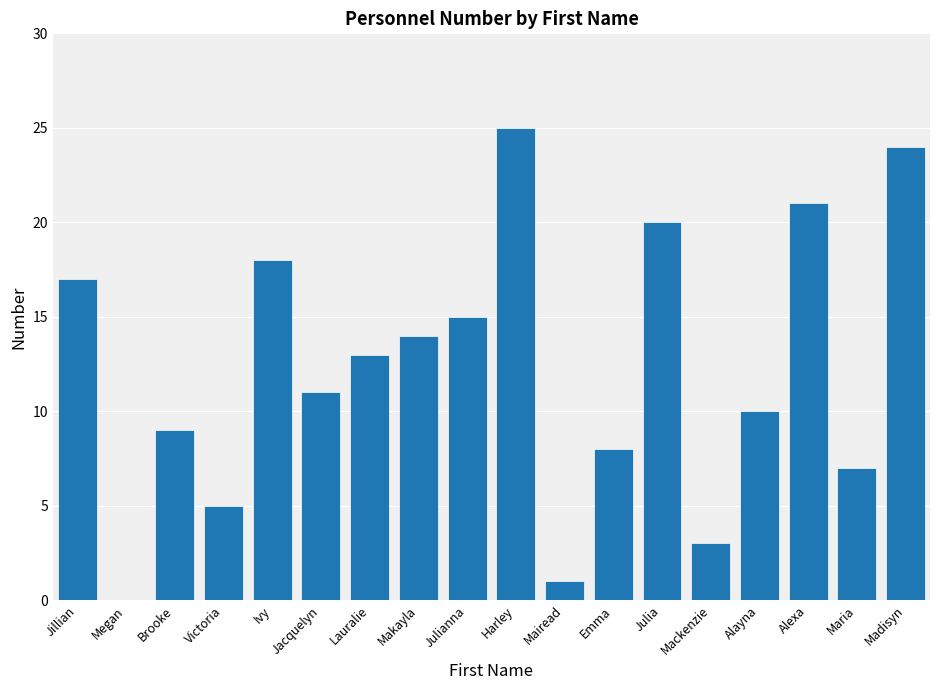

Approximately how many times larger is the value at Brooke compared to Makayla?

0.6